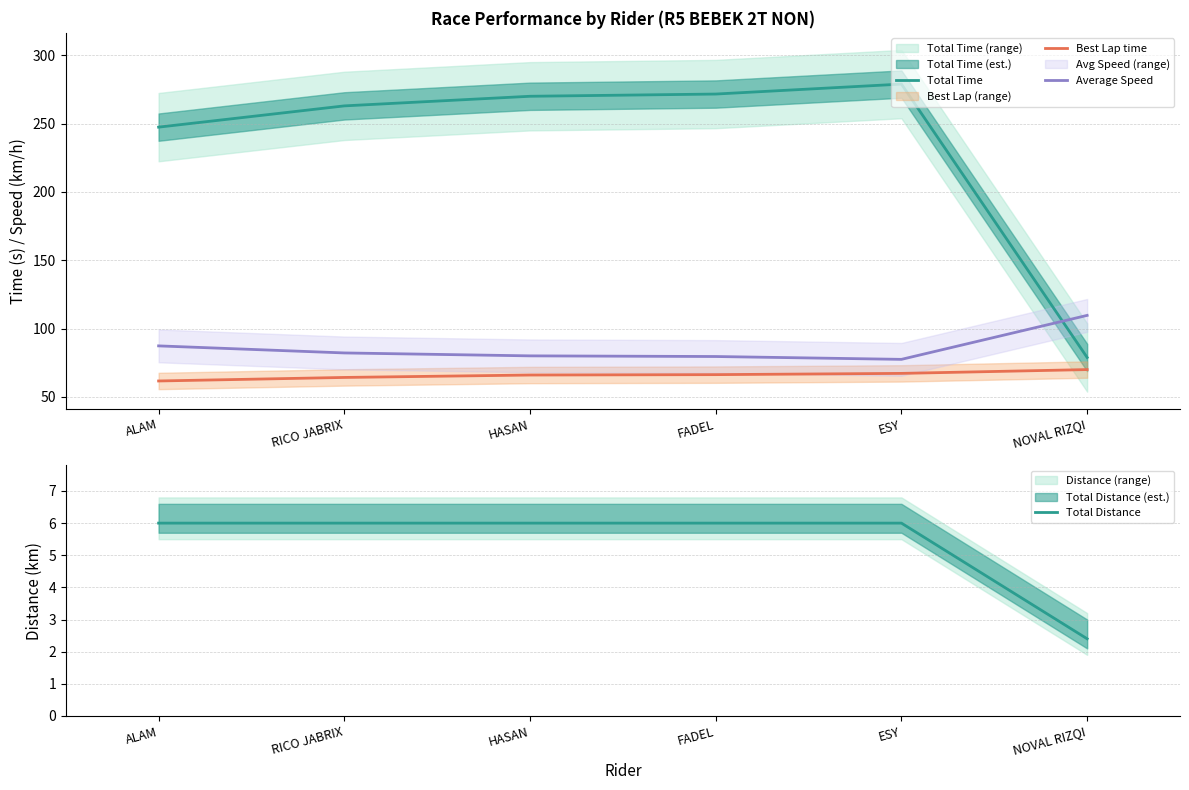

Count the number of categories in the chart.

6